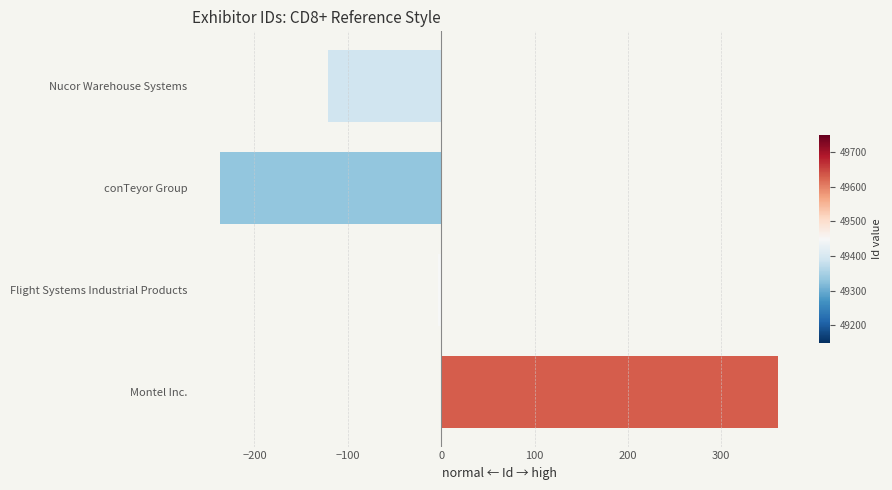

Does the chart contain stacked bars?

No